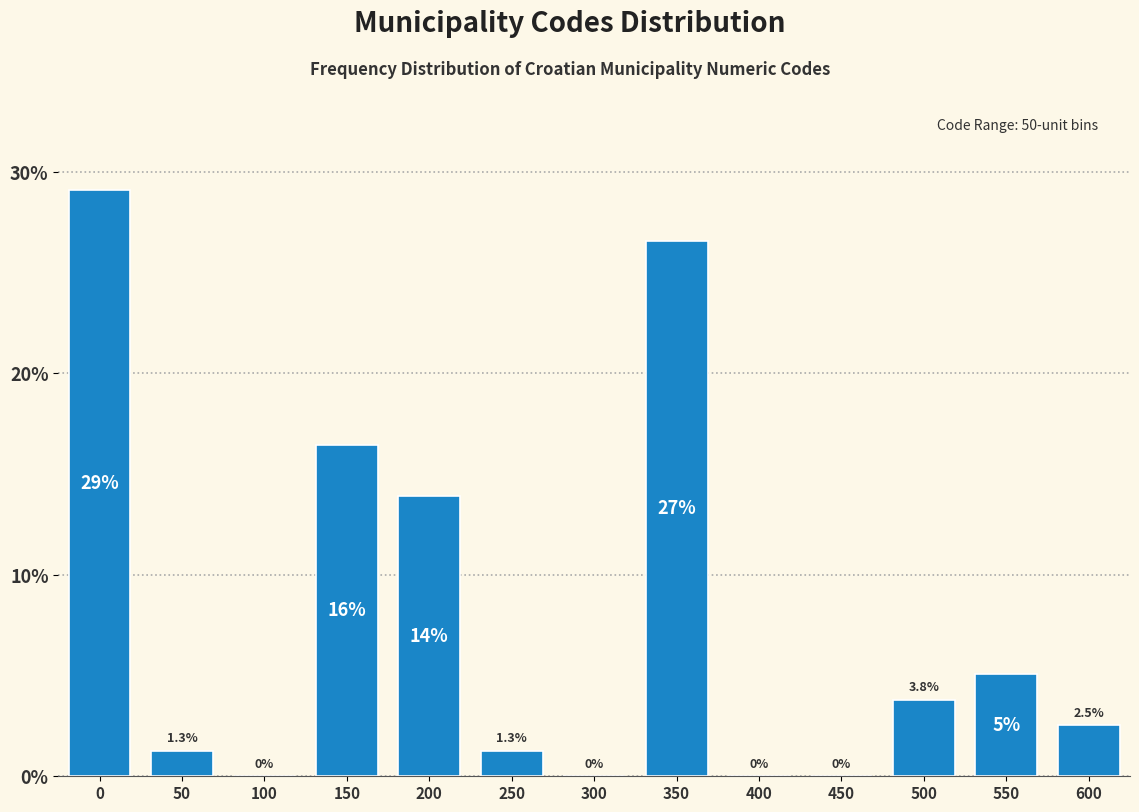

What is the greatest value displayed?

29.1